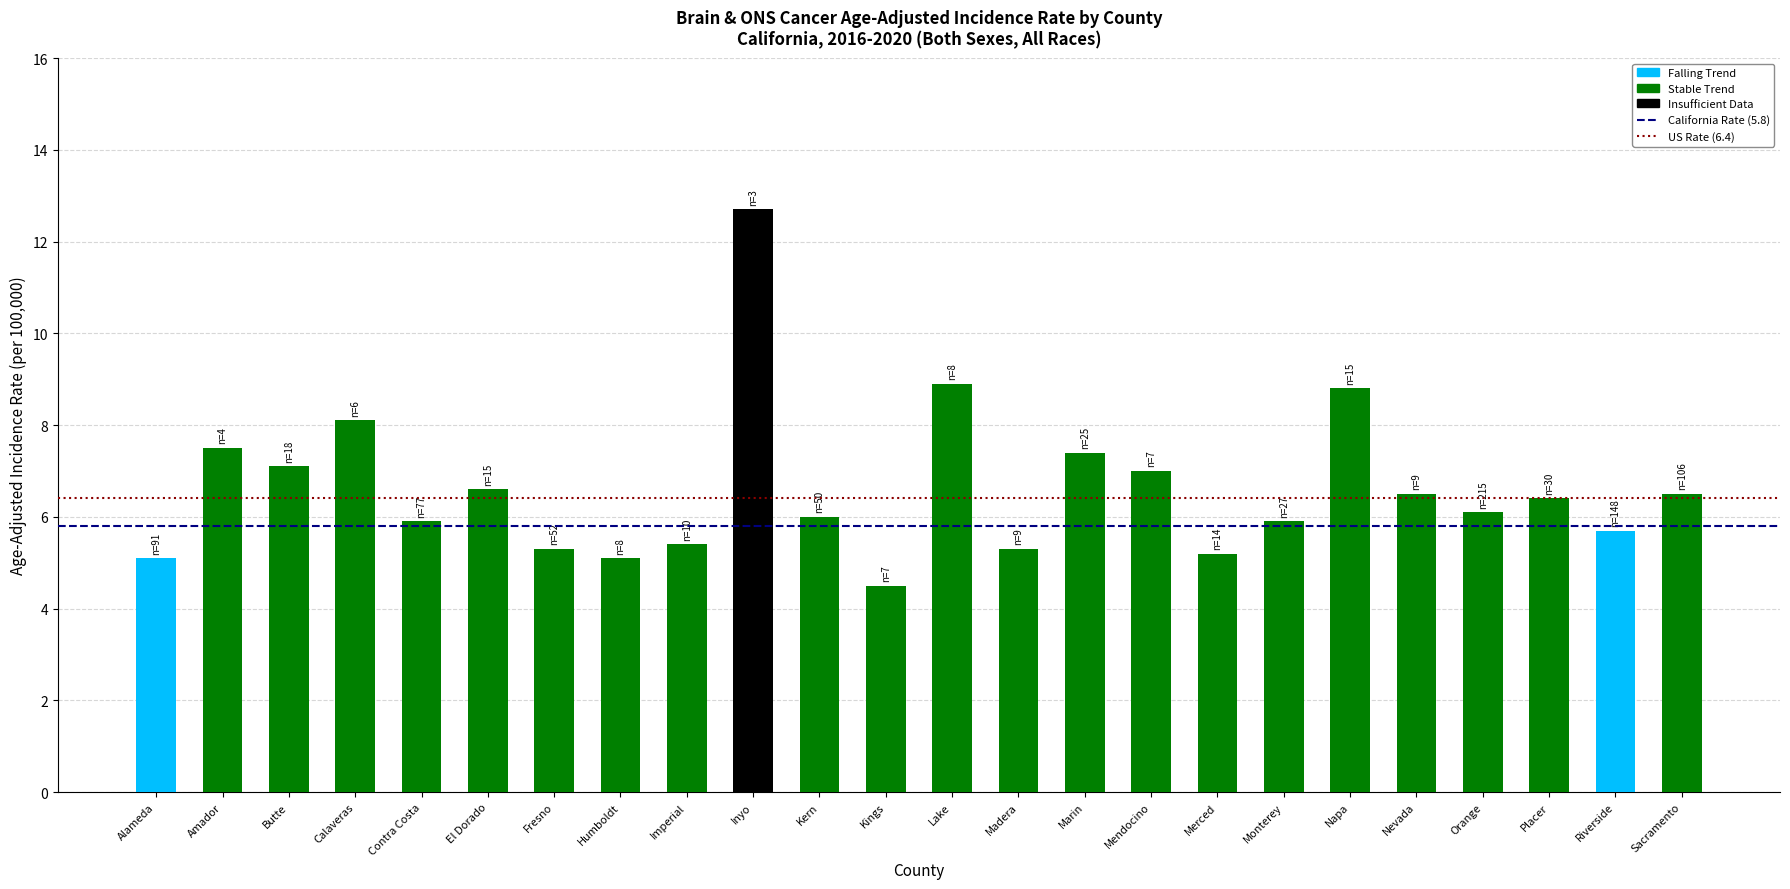

What is the approximate value at El Dorado?

6.6